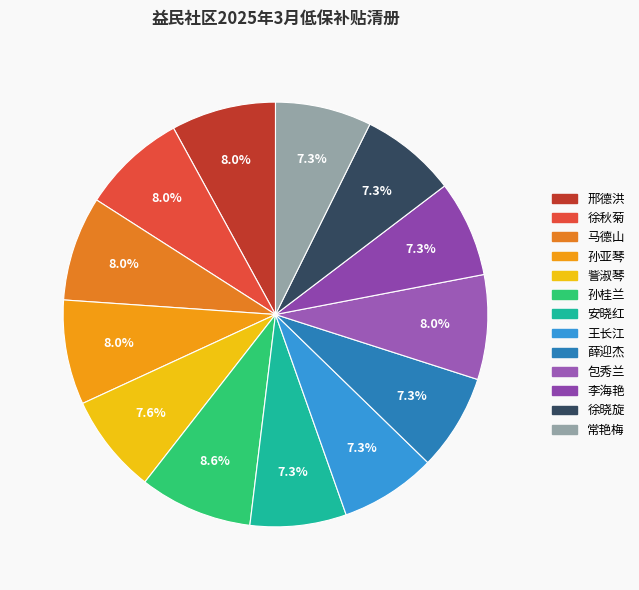

Which has a higher value, 安晓红 or 王长江?

安晓红